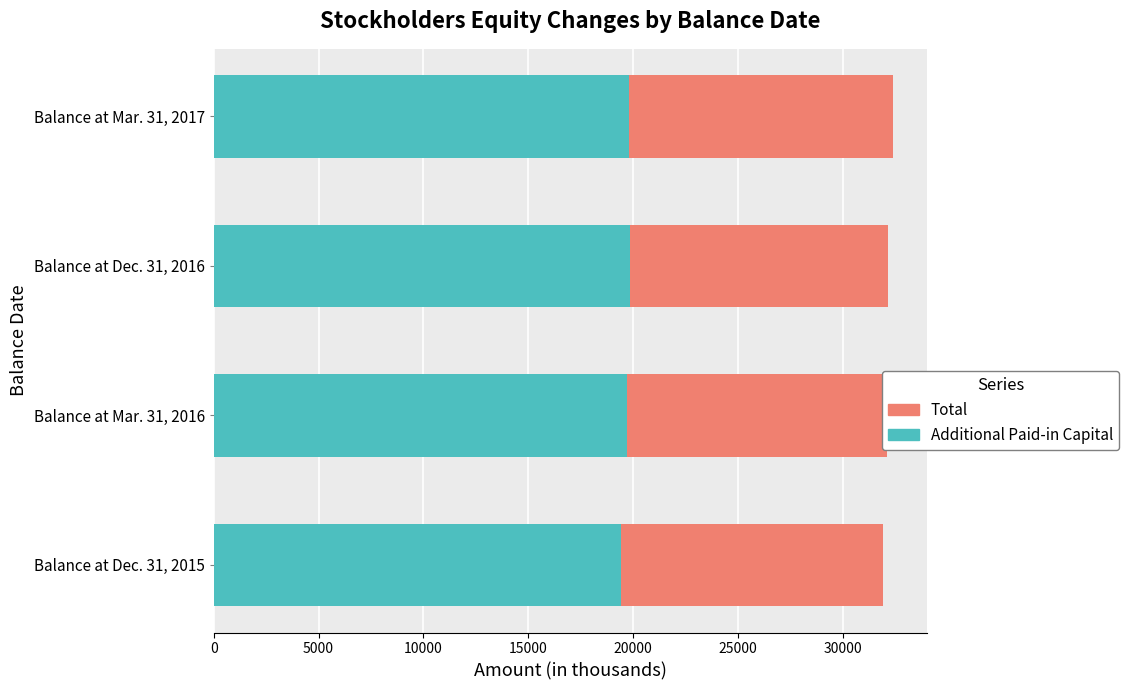

What is the average value of the Additional Paid-in Capital series?

19693